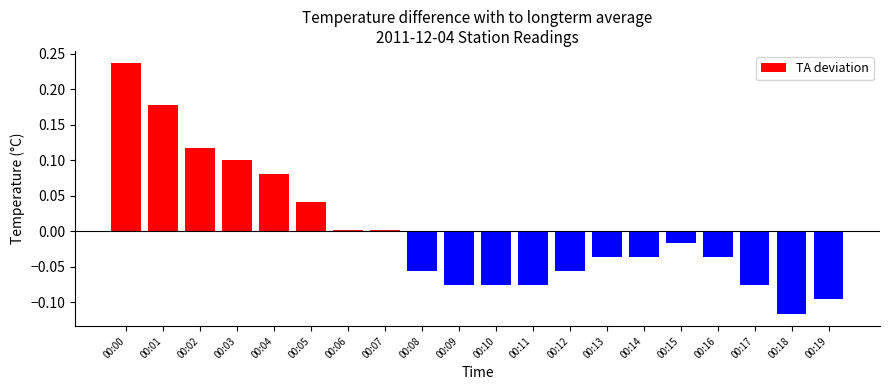

How many positive values are there?

8